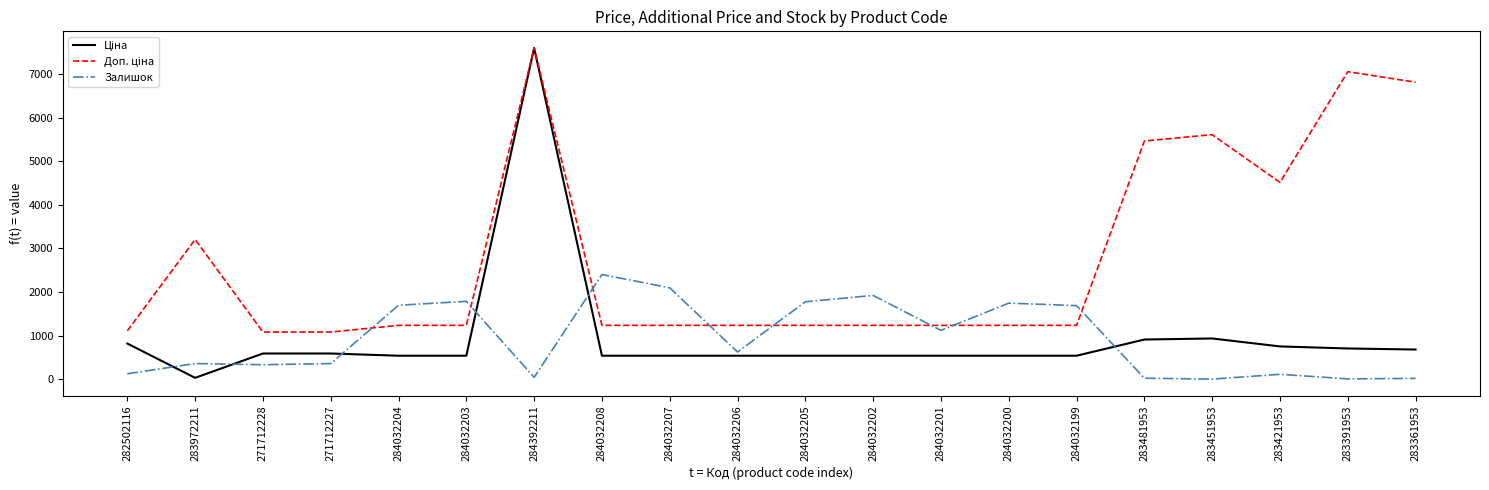

What is the total value across all series at 284032203?

3560.4